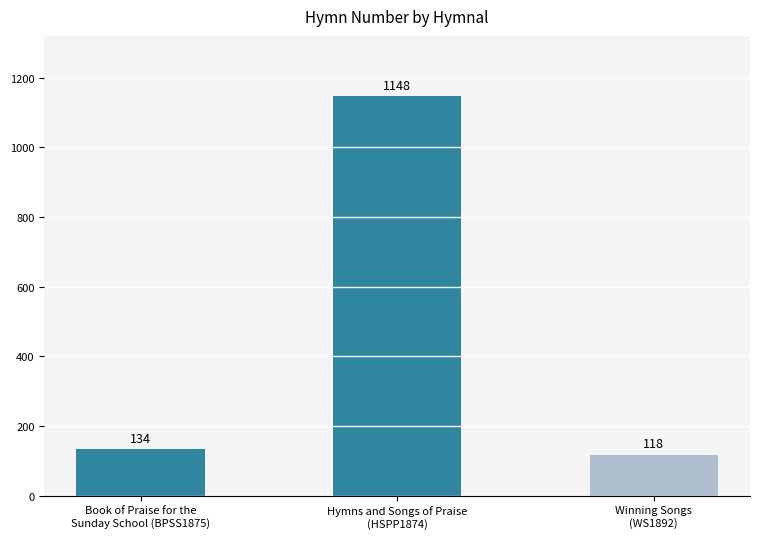

What is the sum of all values?

1400